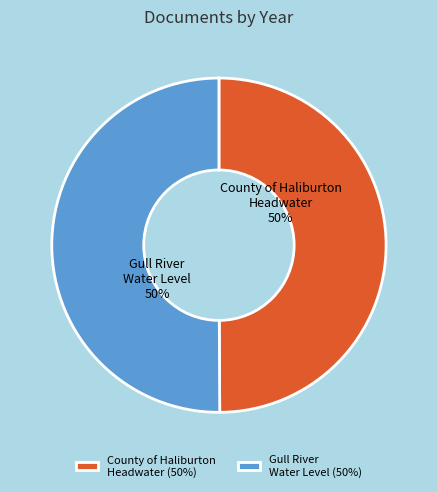

To the nearest percent, what portion does County of Haliburton Headwater represent?

50%